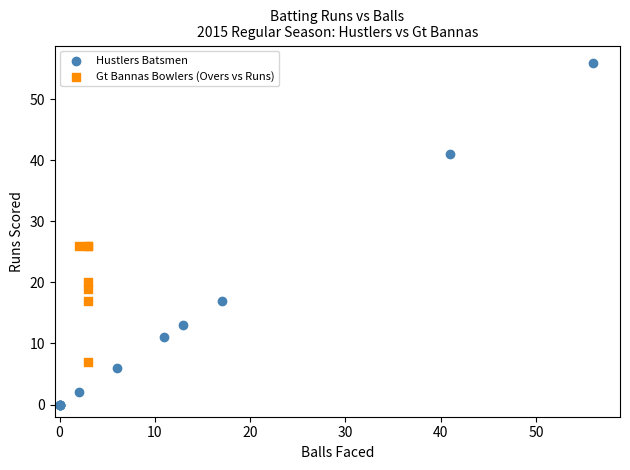

Which series has the largest Y range (max minus min)?

Hustlers Batsmen